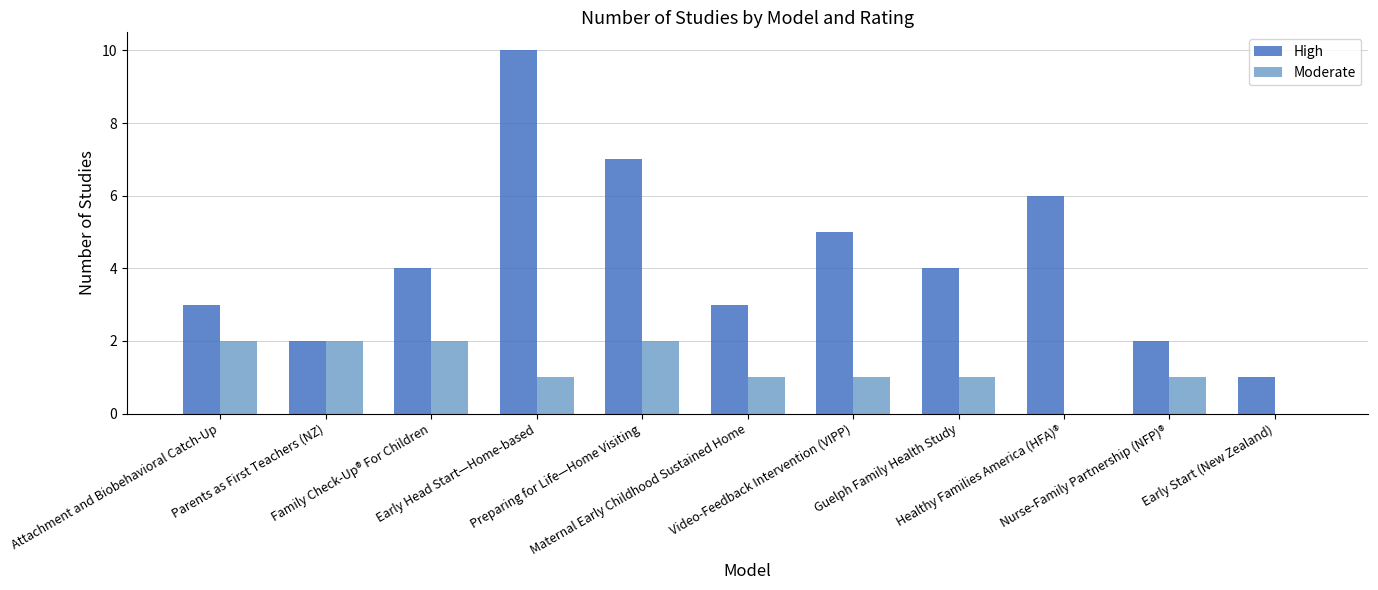

The value of High at Video-Feedback Intervention (VIPP) is 3. True or false?

False